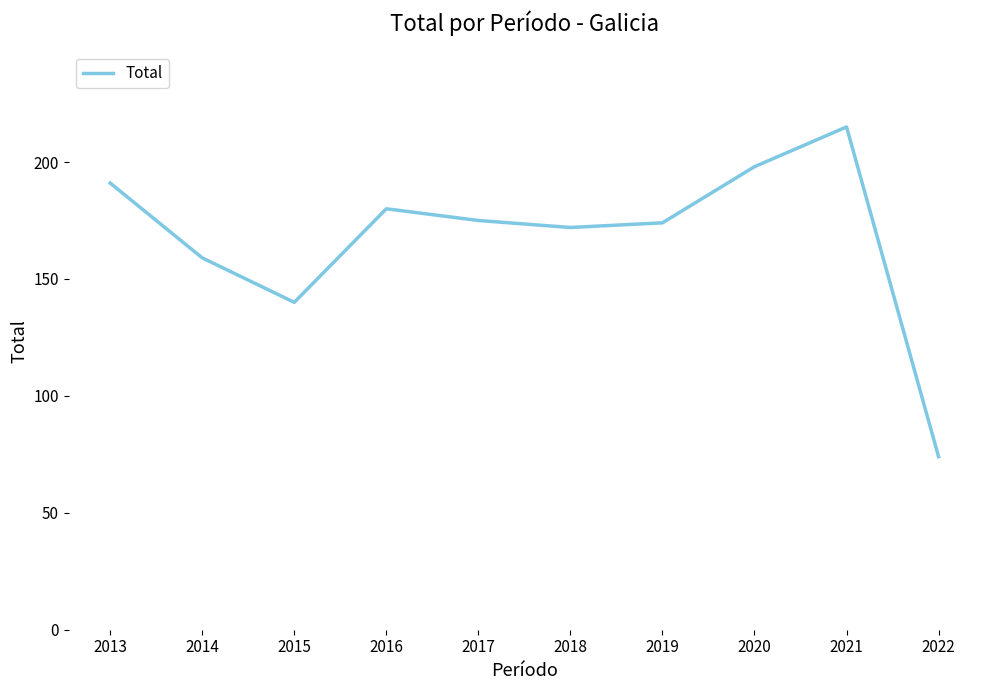

Is it true that the value at 2018 is 271?

False